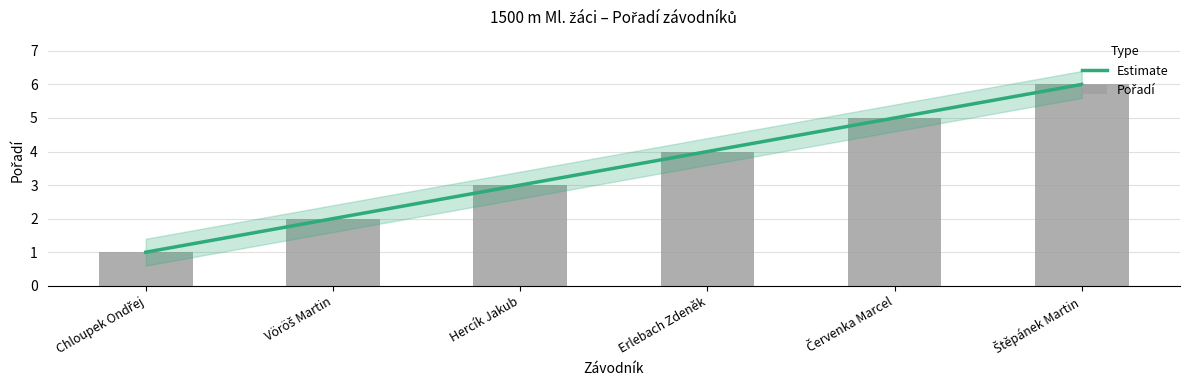

What is the sum of all values?

21